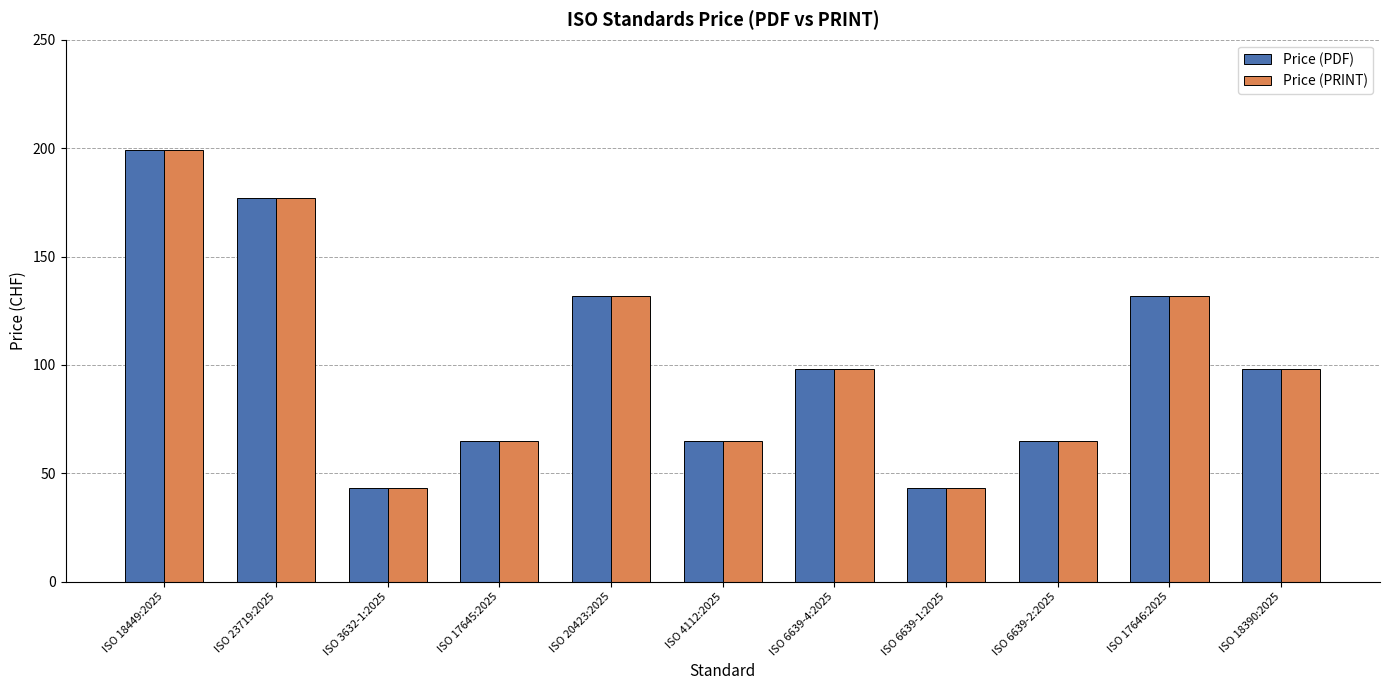

The value of Price (PDF) at ISO 6639-4:2025 is 146. True or false?

False